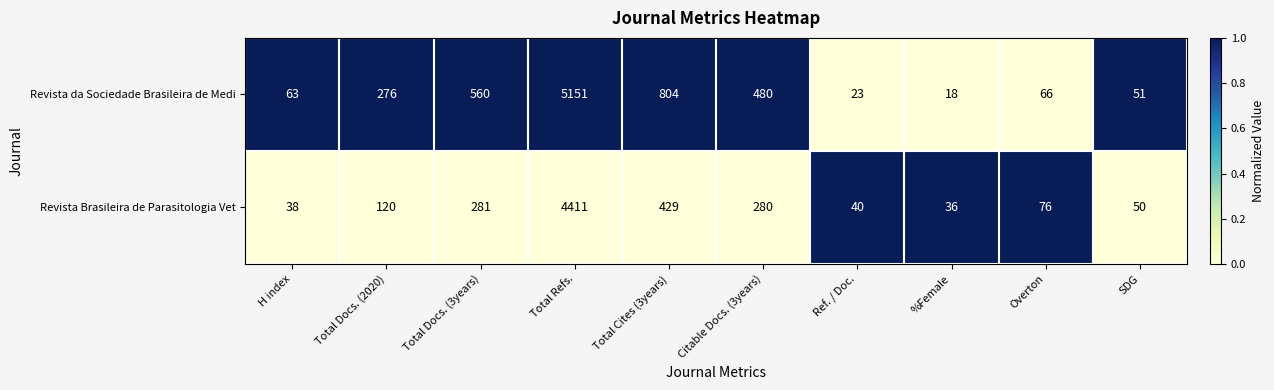

Rank the series by their maximum value, from highest to lowest.

Revista da Sociedade Brasileira de Medi, Revista Brasileira de Parasitologia Vet